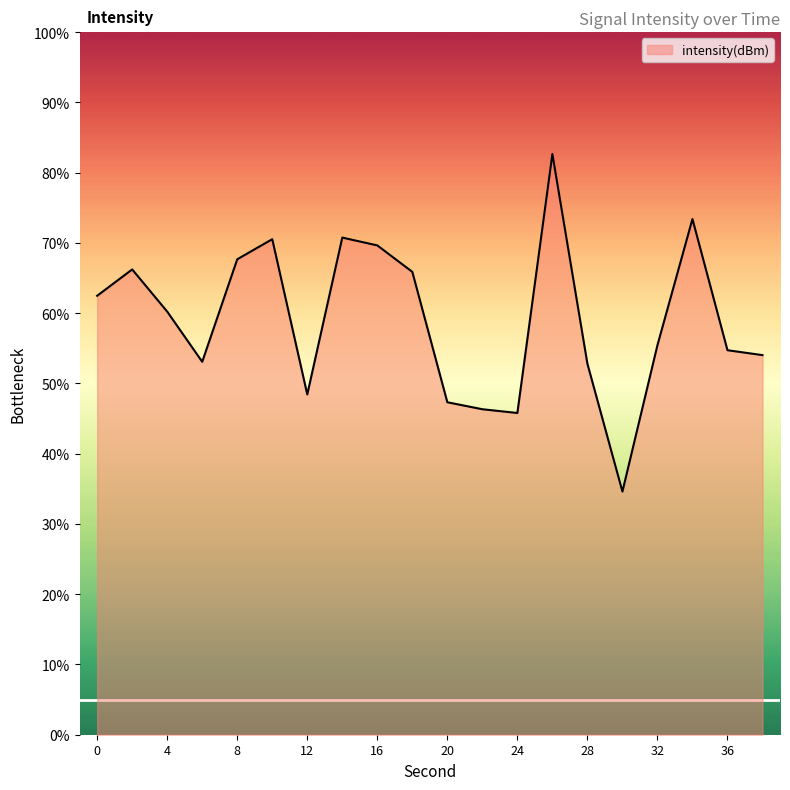

What is the greatest value displayed?

82.7